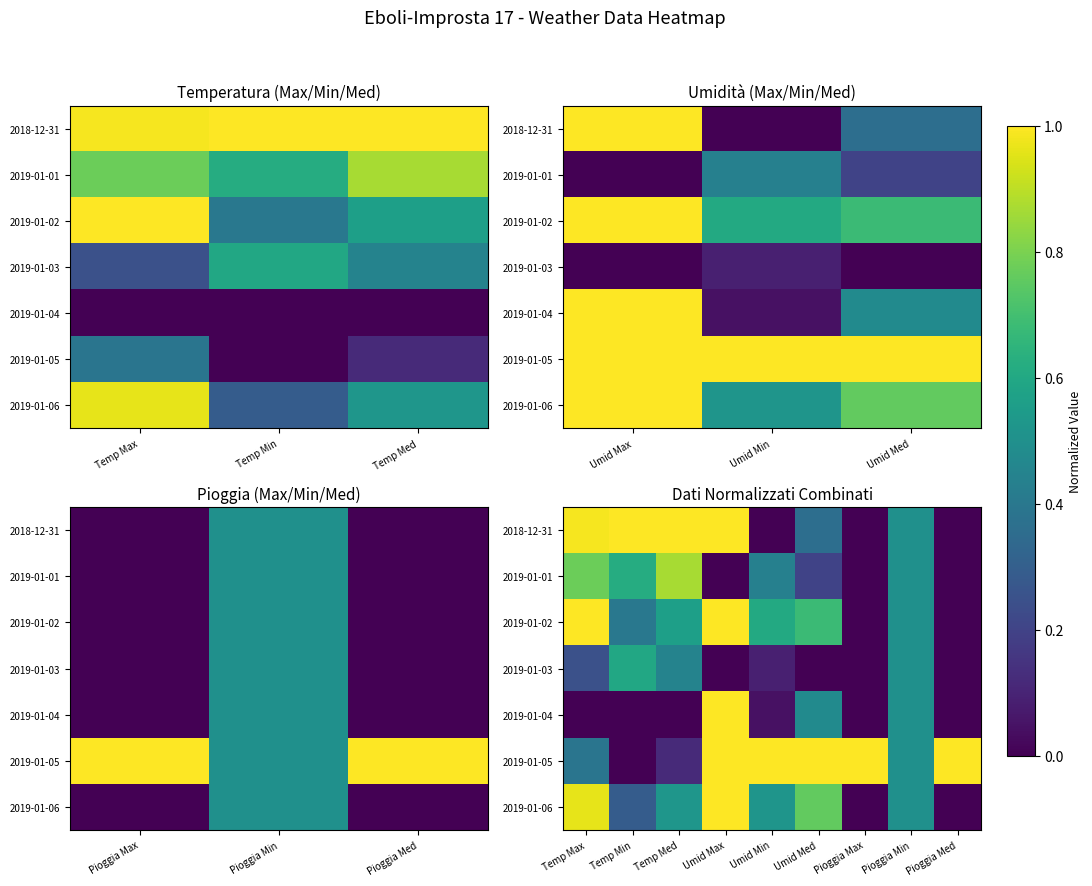

What is the difference between the maximum and minimum values in the 2019-01-02 series?

1.0